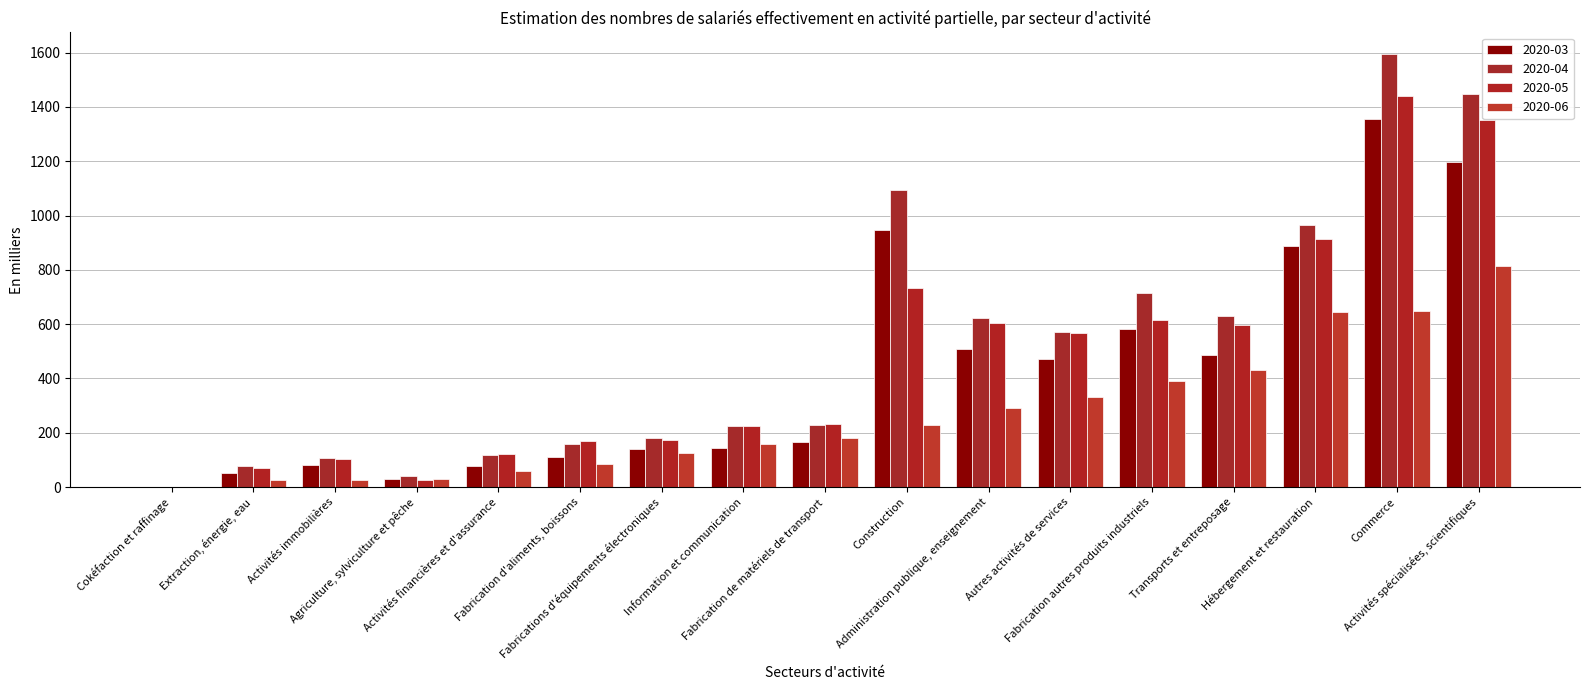

How many groups of bars are there?

17